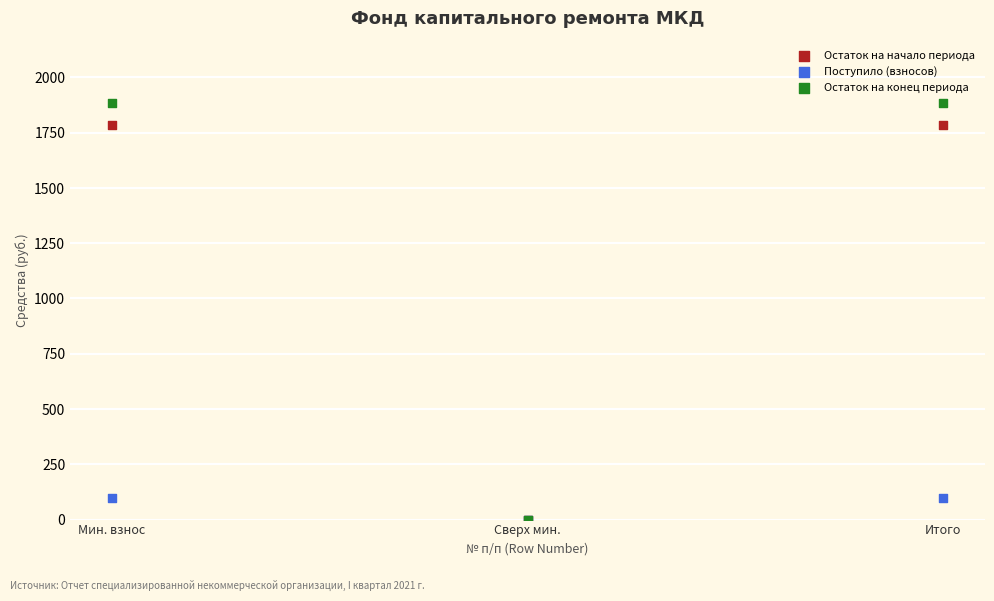

What are all the series names shown in the legend?

Остаток на начало периода, Поступило (взносов), Остаток на конец периода